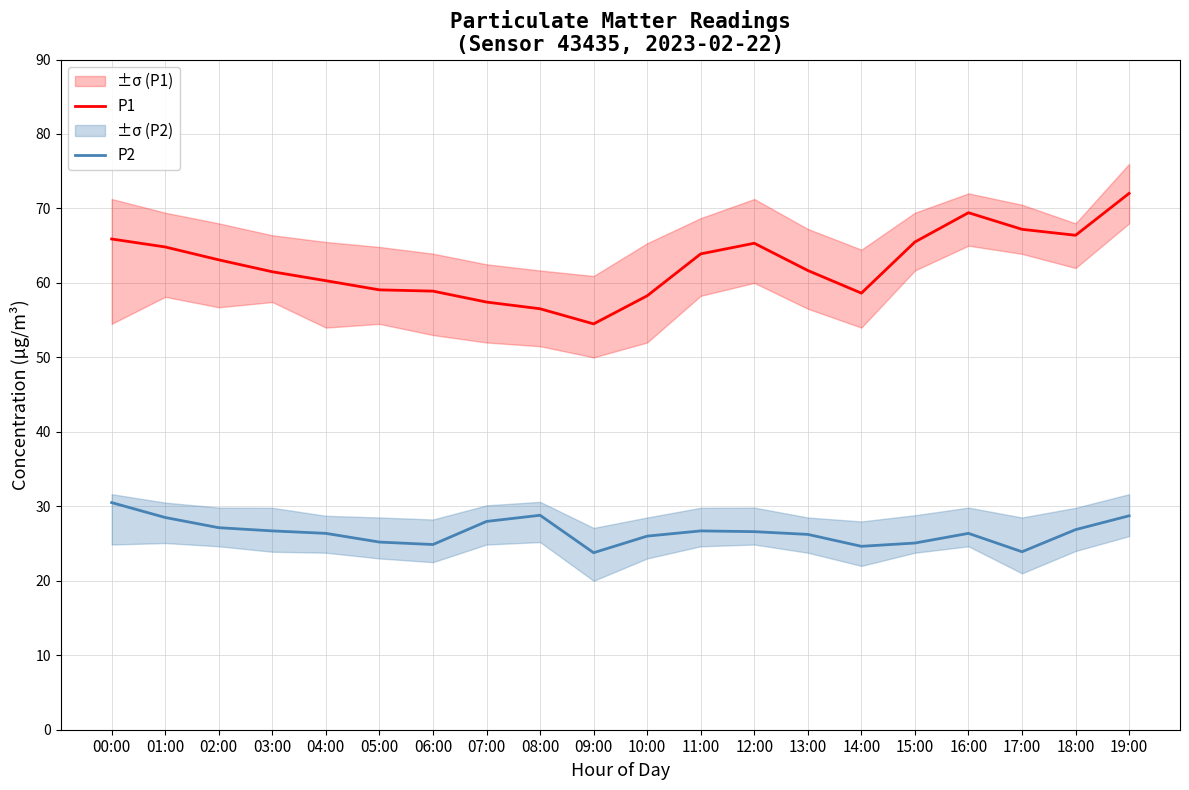

True or false: P2 and P1 cross at least once.

False